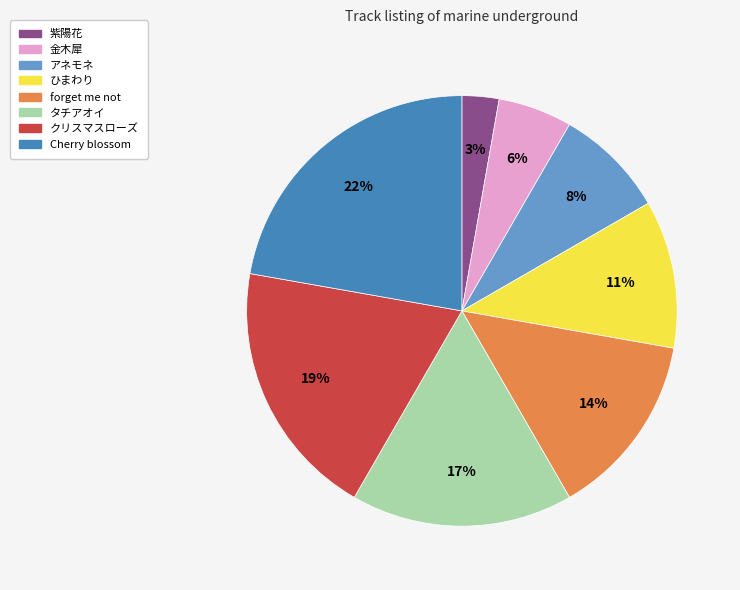

Between Cherry blossom and 金木犀, which is larger?

Cherry blossom